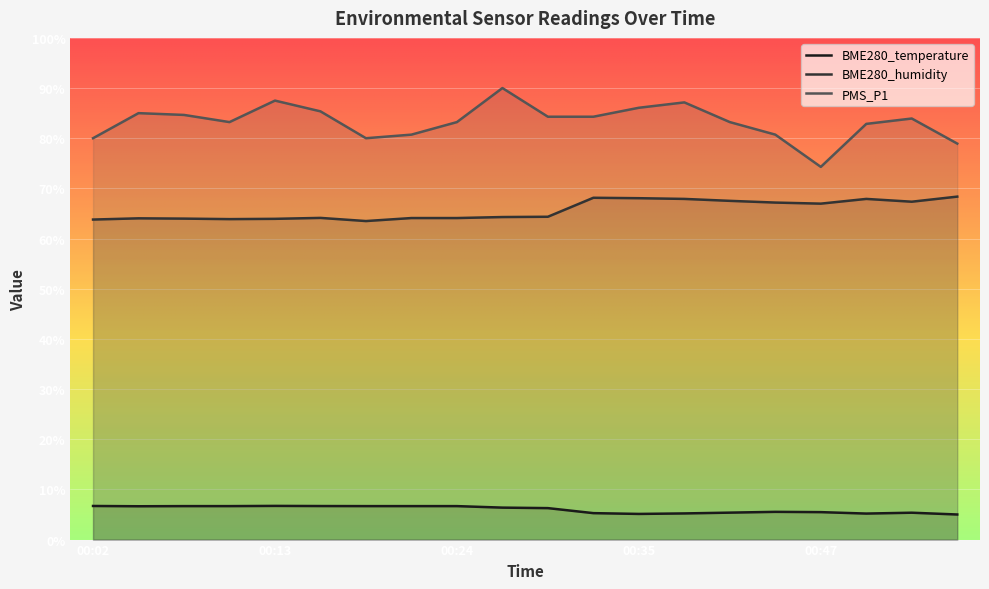

Rank the categories by BME280_temperature value from lowest to highest.

00:55, 00:35, 00:49, 00:38, 00:33, 00:52, 00:41, 00:47, 00:44, 00:30, 00:27, 00:04, 00:07, 00:10, 00:19, 00:21, 00:24, 00:16, 00:02, 00:13